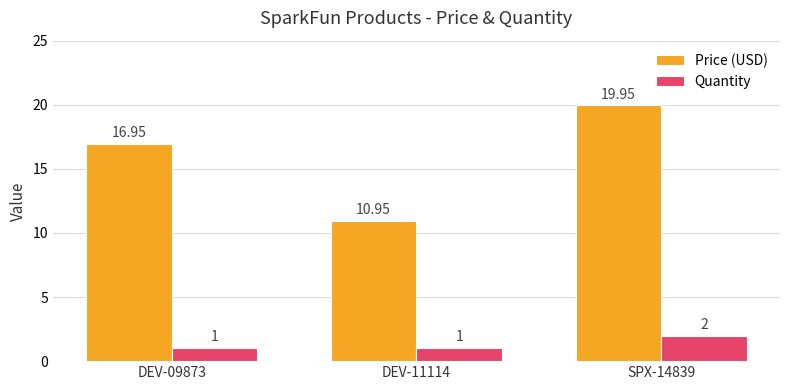

How many values in the Quantity series exceed 1?

1